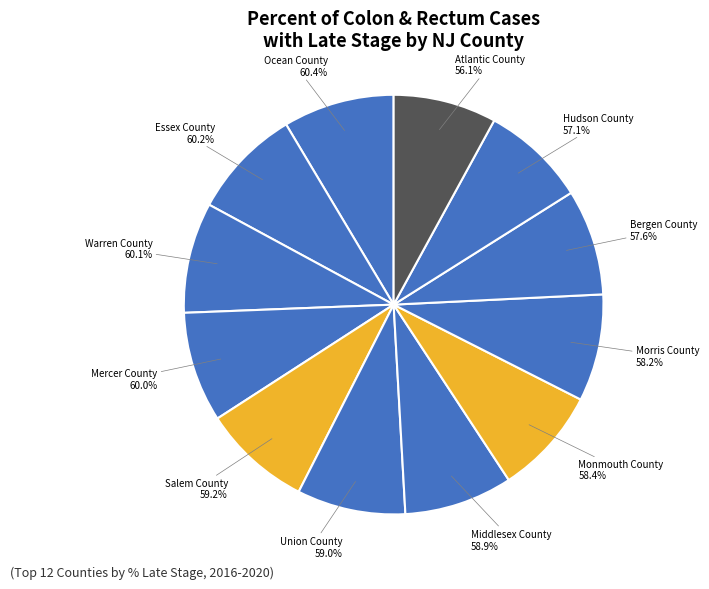

Which slice is the largest?

Ocean County